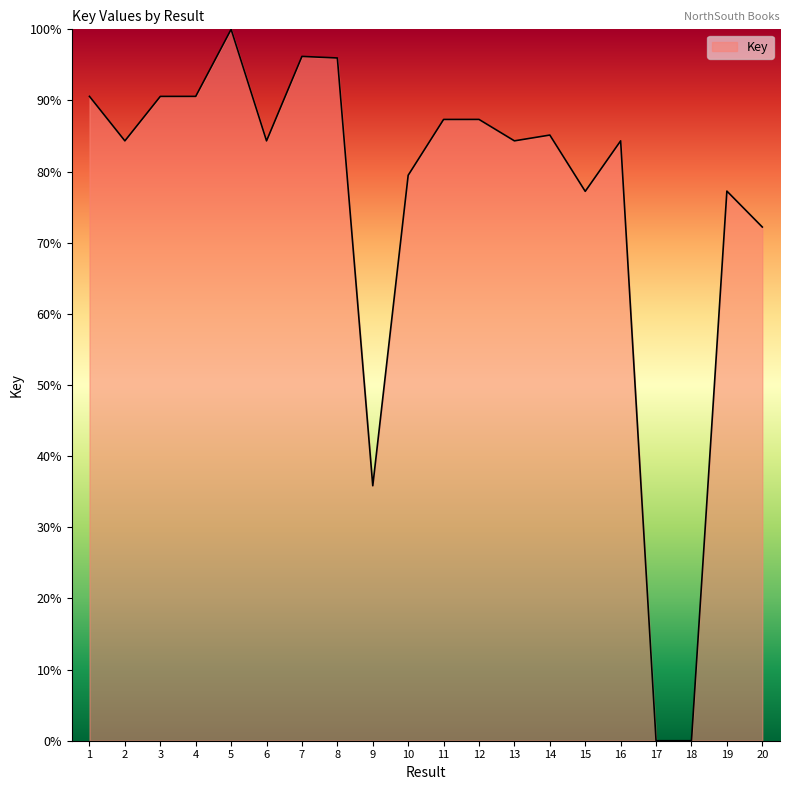

What is the approximate value at 8?

96.0